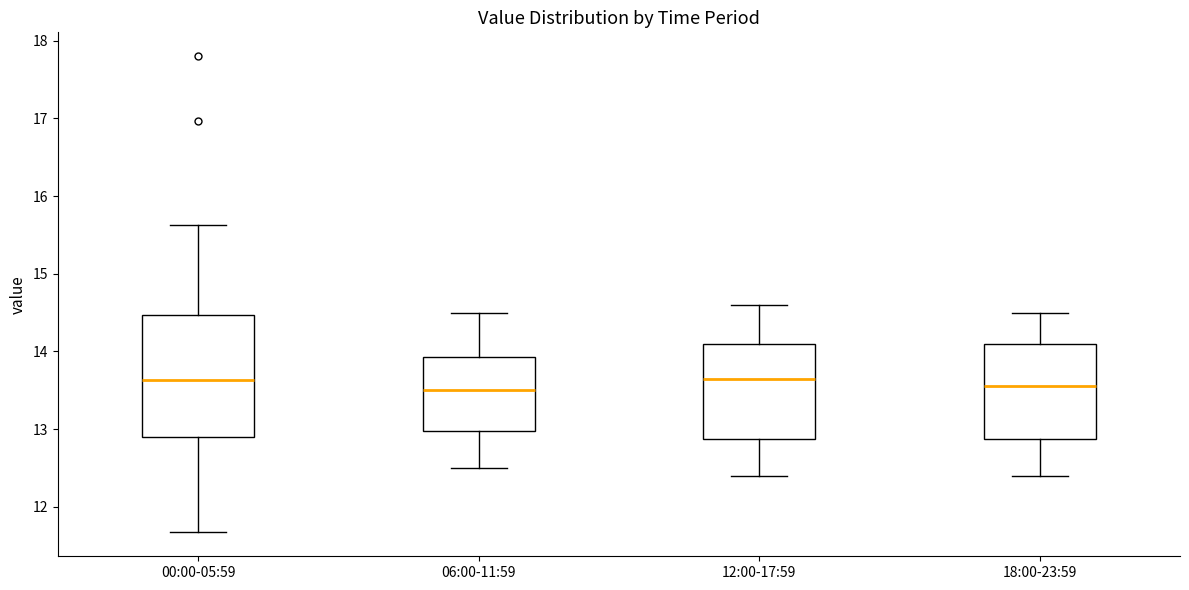

Reading left to right, transcribe this box plot: for each box, give where its median line is, the range the box spans, and where its two whiskers end, as read against the y-axis. The values are not printed on the chart, so give them approximately, as read against the axis.

00:00-05:59: median 13.6, box 12.9 to 14.5, whiskers 11.7 to 15.6
06:00-11:59: median 13.5, box 13.0 to 13.9, whiskers 12.5 to 14.5
12:00-17:59: median 13.7, box 12.9 to 14.1, whiskers 12.4 to 14.6
18:00-23:59: median 13.6, box 12.9 to 14.1, whiskers 12.4 to 14.5